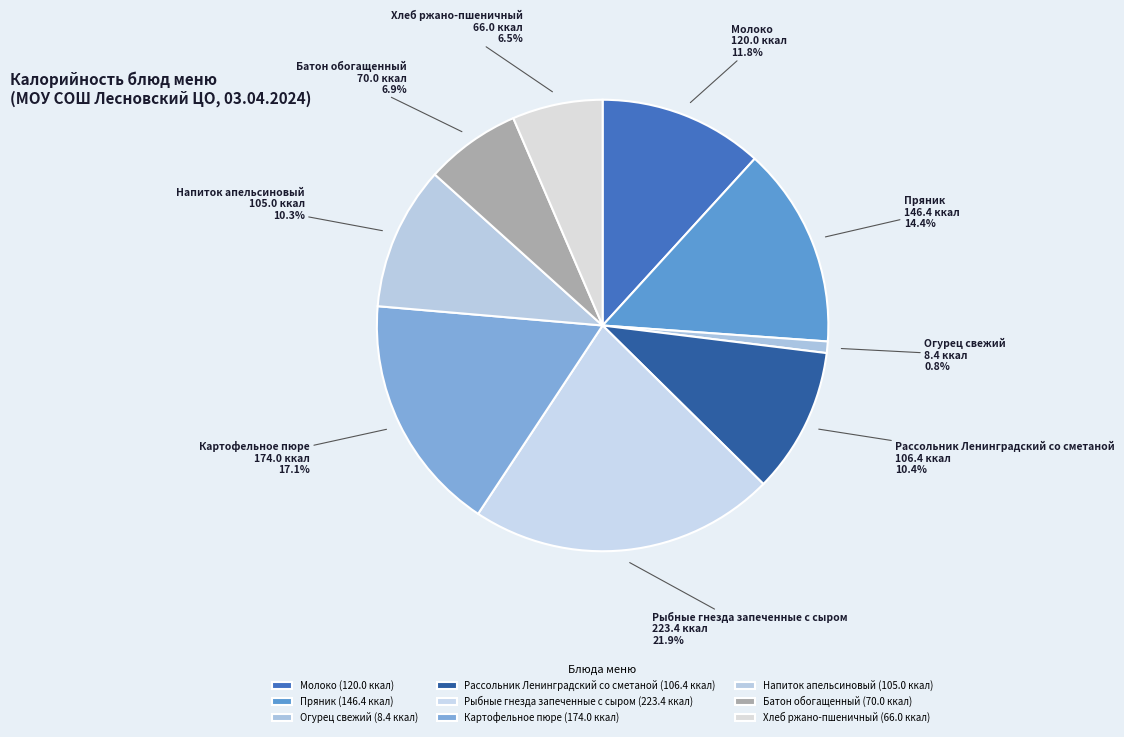

Is Картофельное пюре the majority of the pie?

No